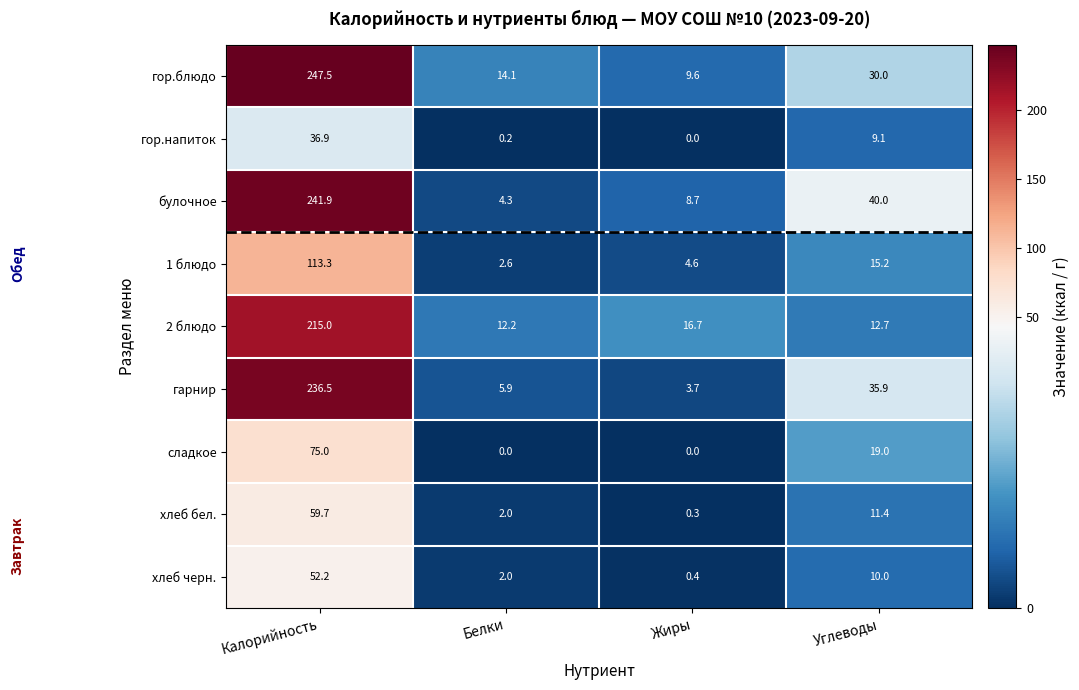

List the series in order of their peak value, highest first.

гор.блюдо, булочное, гарнир, 2 блюдо, 1 блюдо, сладкое, хлеб бел., хлеб черн., гор.напиток